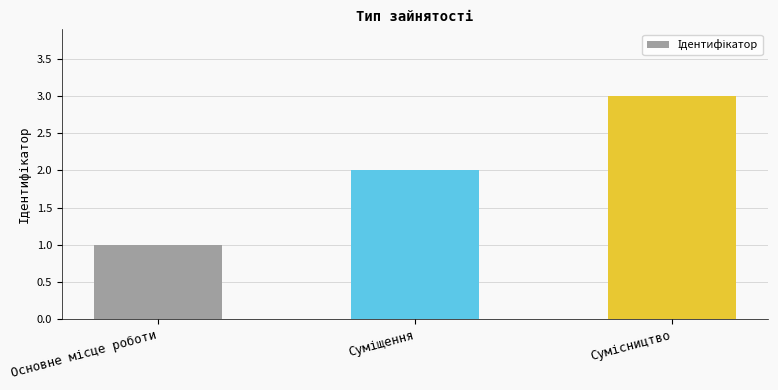

What is the difference between the maximum and minimum values?

2